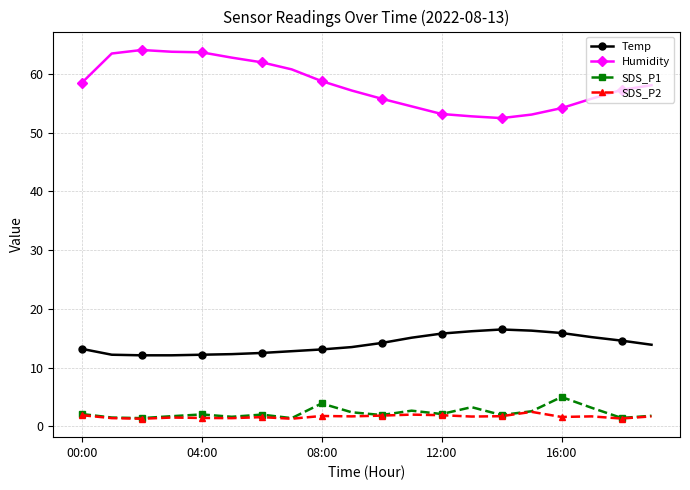

True or false: Temp has more than 0 points higher than both neighbors.

True